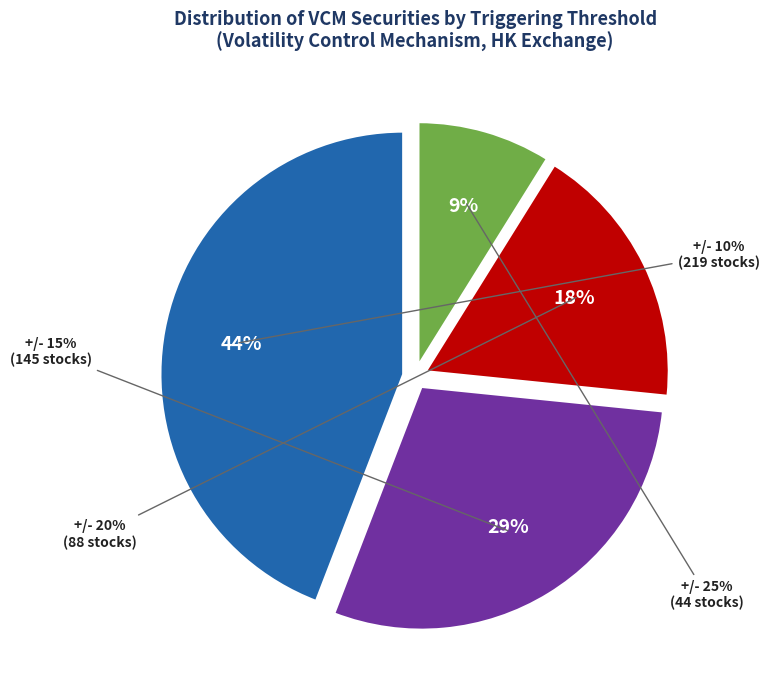

To the nearest percent, what is the difference between the +/- 20% and +/- 10% slice percentages?

26%